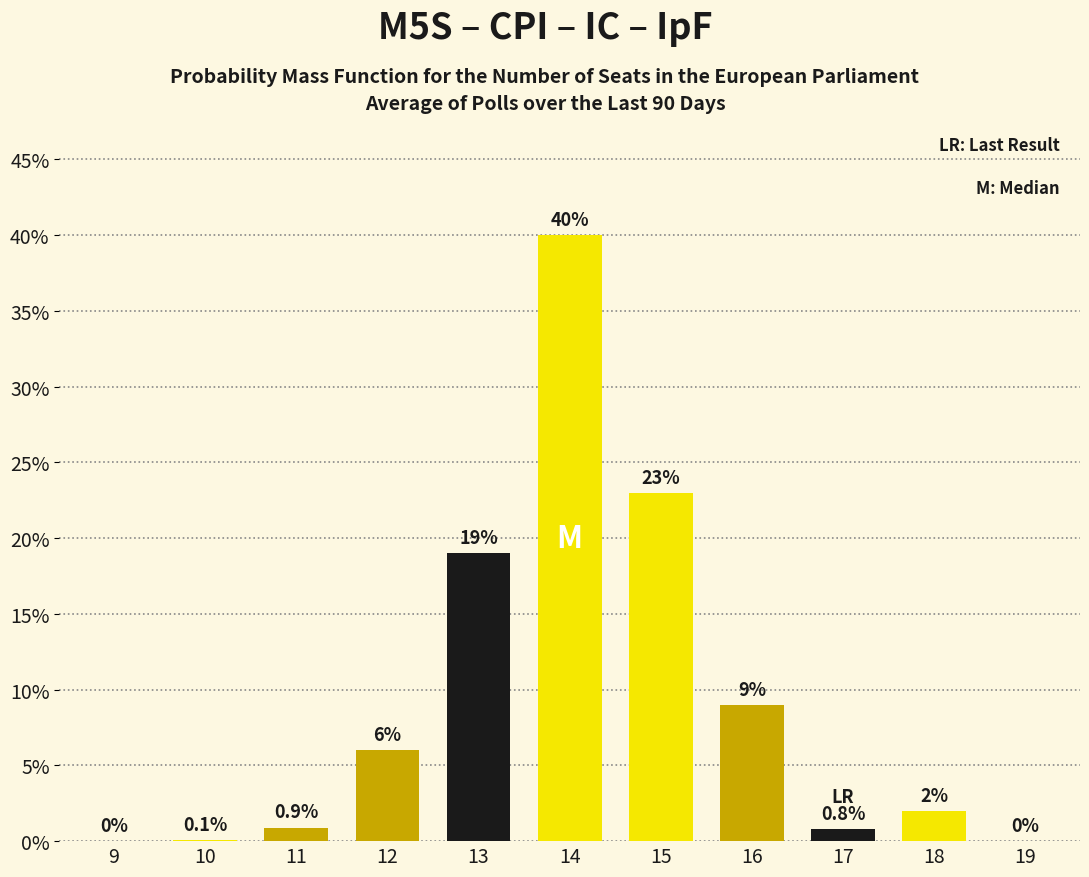

Reading right to left, extract all data points from this chart.

19=0.0	18=2.0	17=0.8	16=9.0	15=23.0	14=40.0	13=19.0	12=6.0	11=0.9	10=0.1	9=0.0